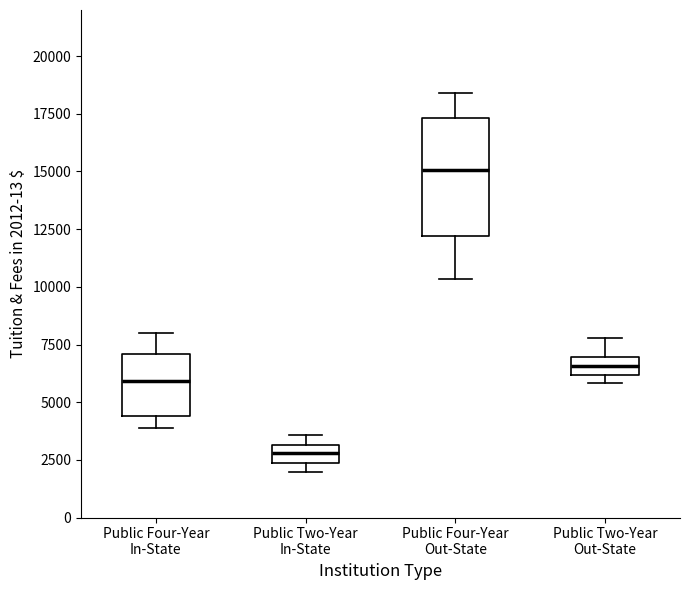

Reading left to right, transcribe this box plot: for each box, give where its median line is, the range the box spans, and where its two whiskers end, as read against the y-axis. The values are not printed on the chart, so give them approximately, as read against the axis.

Public Four-Year In-State: median 6000, box 4500 to 7000, whiskers 4000 to 8000
Public Two-Year In-State: median 3000 (inside the box), box 2500 to 3000, whiskers 2000 to 3500
Public Four-Year Out-State: median 15000, box 12000 to 17500, whiskers 10500 to 18500
Public Two-Year Out-State: median 6500, box 6000 to 7000, whiskers 6000 (just below the box's lower edge) to 8000